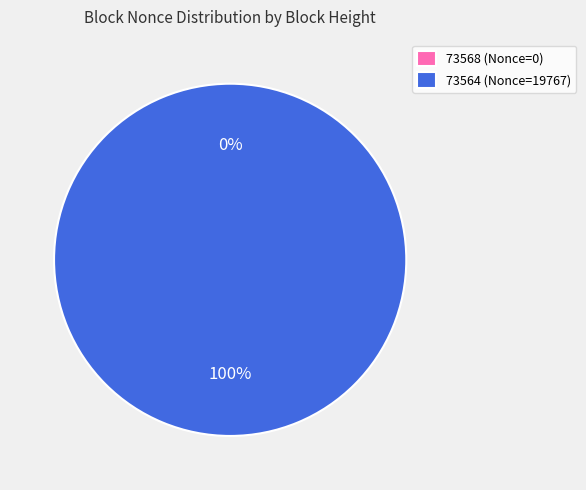

Is it true that 73568 is 1% of the pie?

False